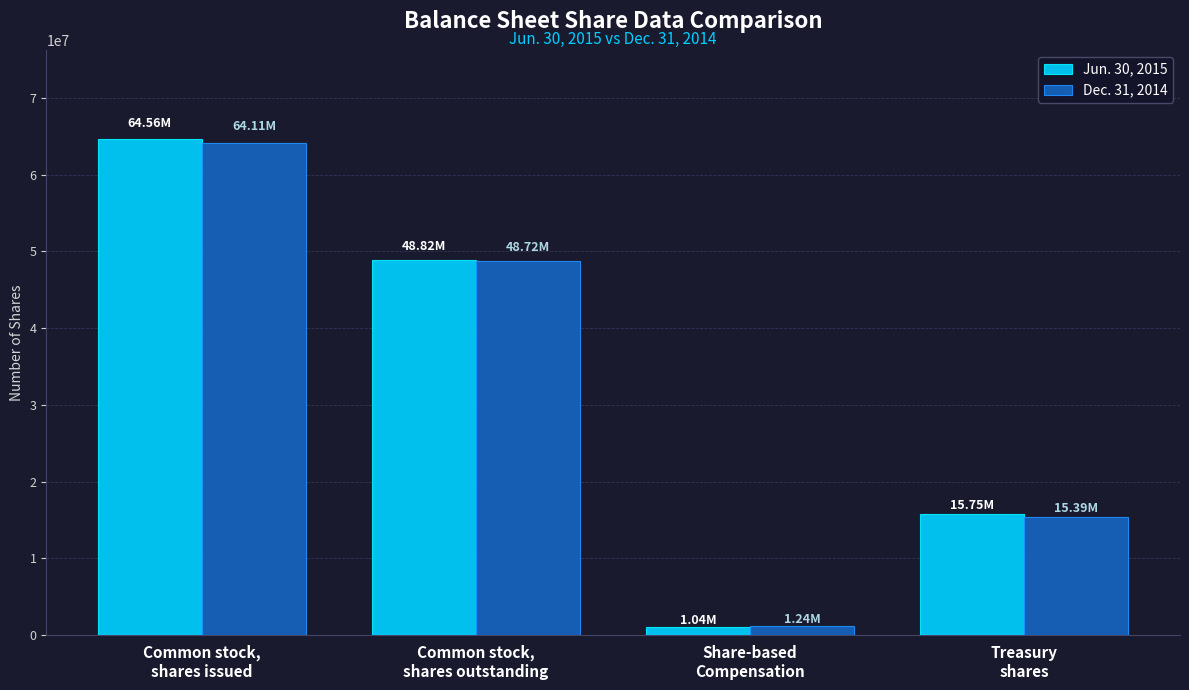

What is the difference between the second highest and second lowest values in the Dec. 31, 2014 series?

33333043